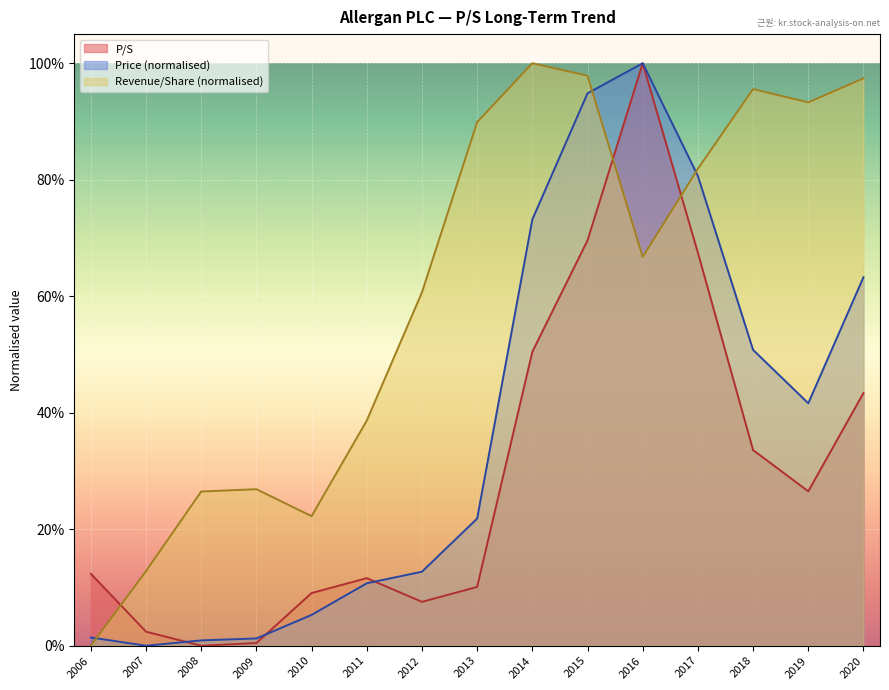

How many values in the P/S series exceed 0?

14